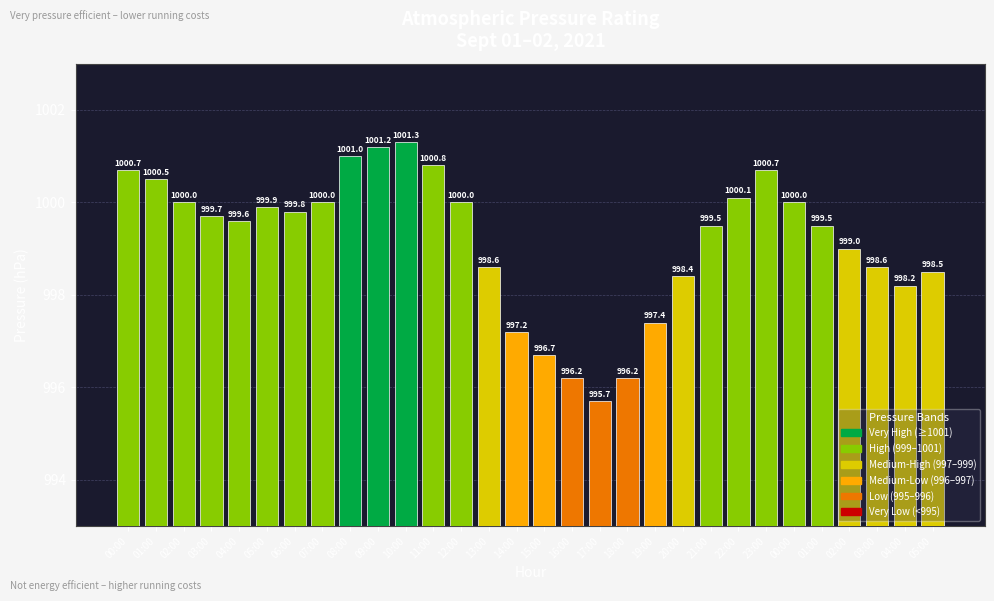

What is the value of the 6th bar from the left?

999.9